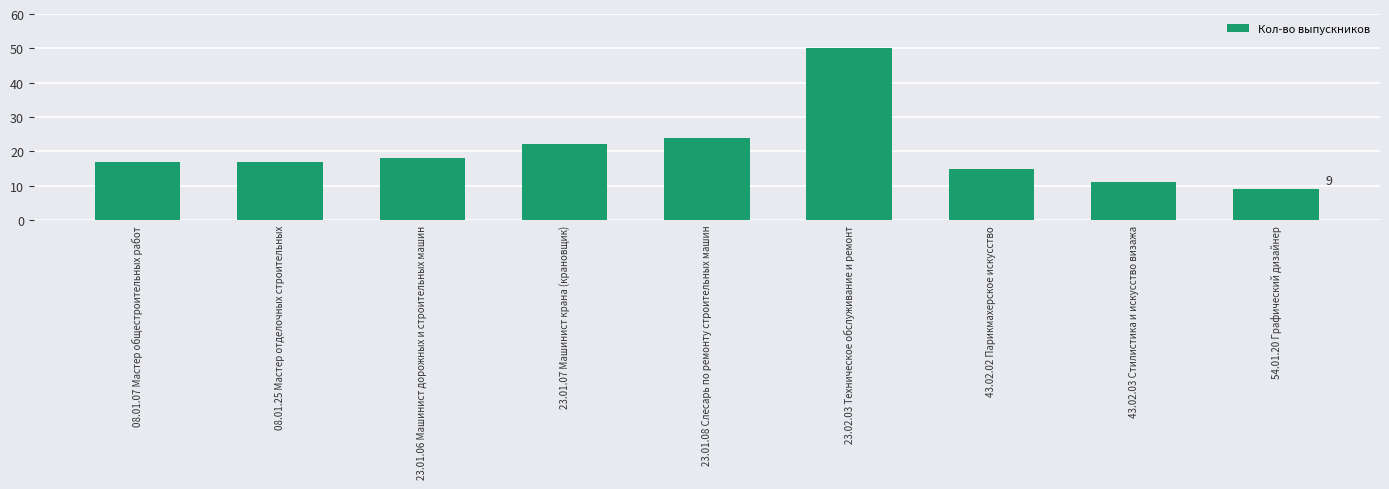

What is the maximum value shown in the chart?

50